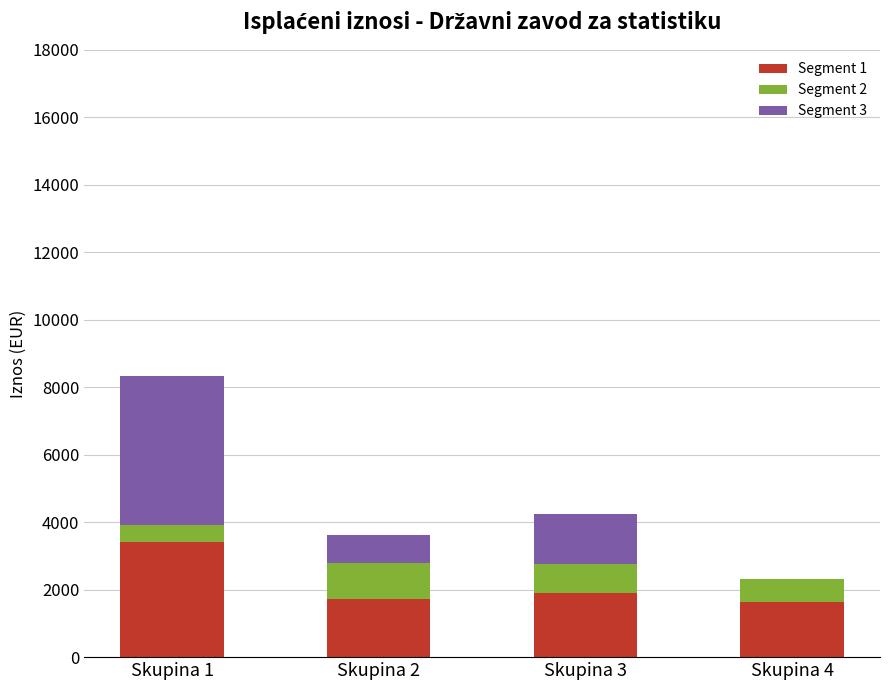

The value of Segment 1 at Skupina 4 is 1624.8. True or false?

True